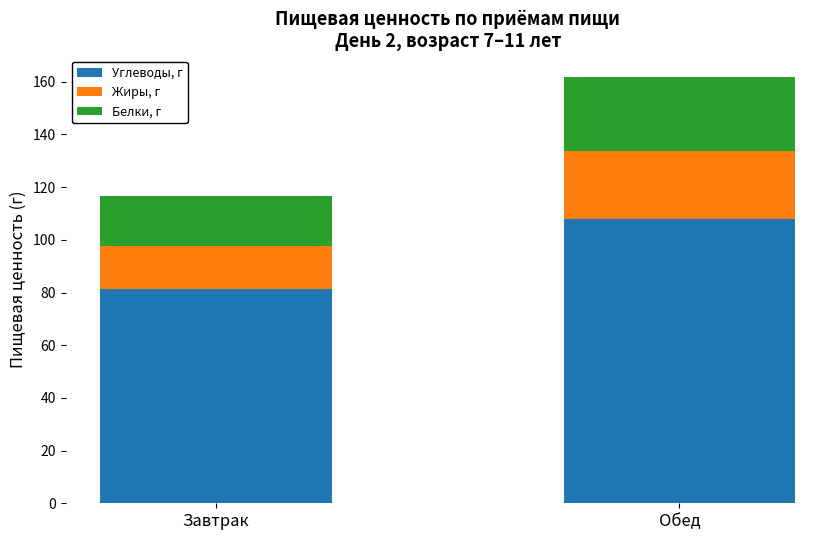

Is it true that Углеводы, г equals 81.2 at Завтрак?

True